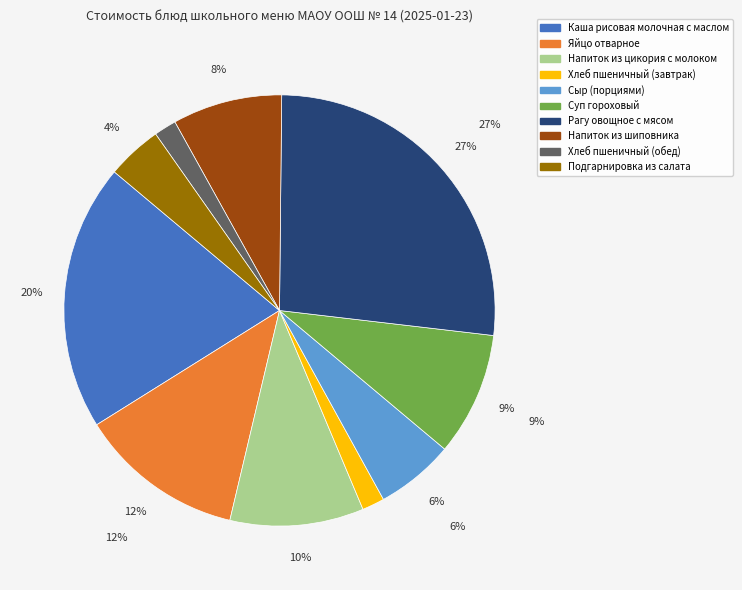

What is the largest slice in the pie chart?

Рагу овощное с мясом